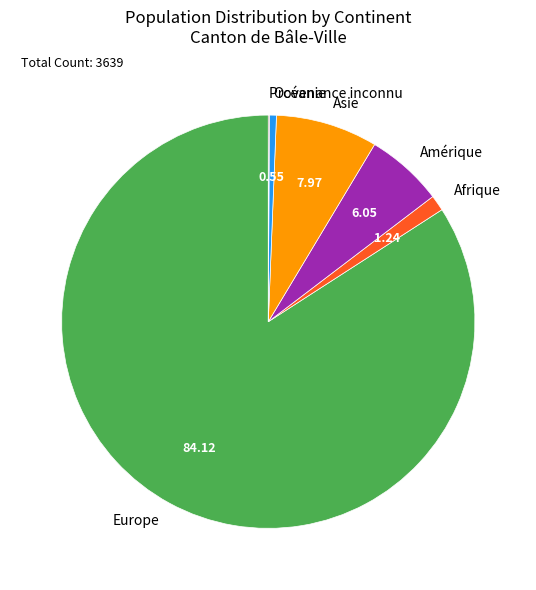

Do Asie and Océanie together represent more than half of the pie?

No